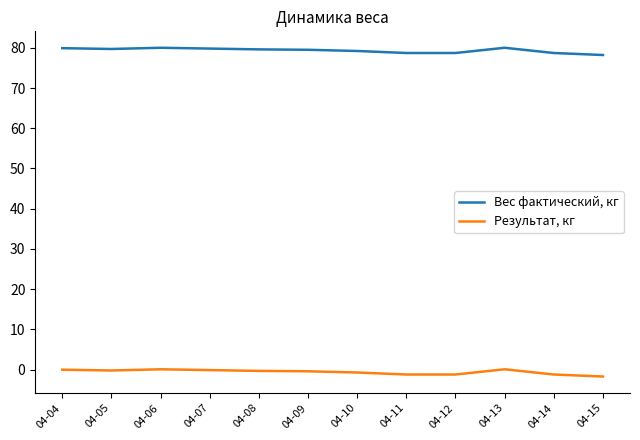

Is it true that Вес фактический, кг equals 122.4 at 04-14?

False